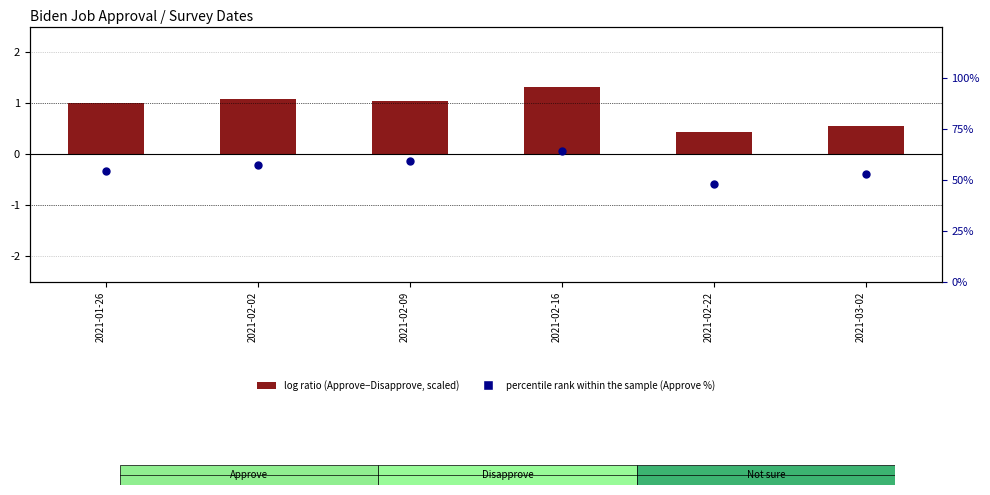

What is the total value across all series at 2021-01-26?

55.0